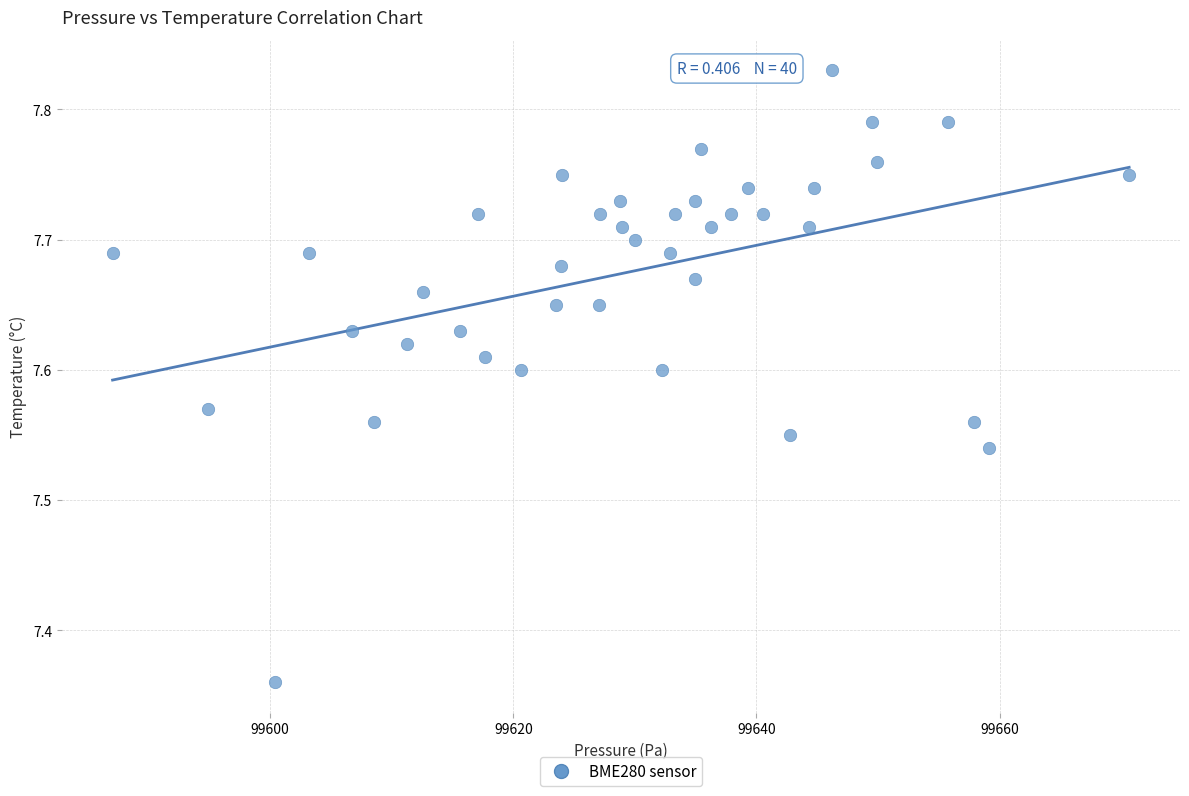

What is the range of X values (max minus min)?

83.6